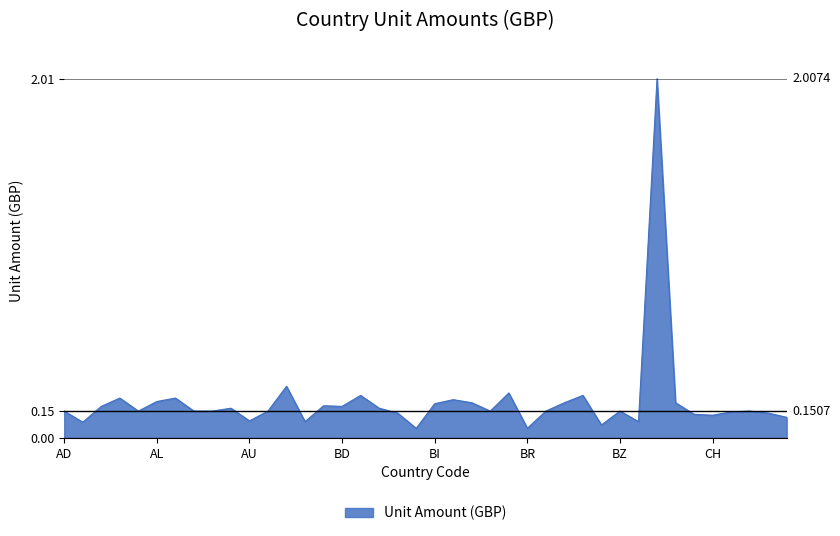

What is the difference between the maximum and minimum values?

2.0